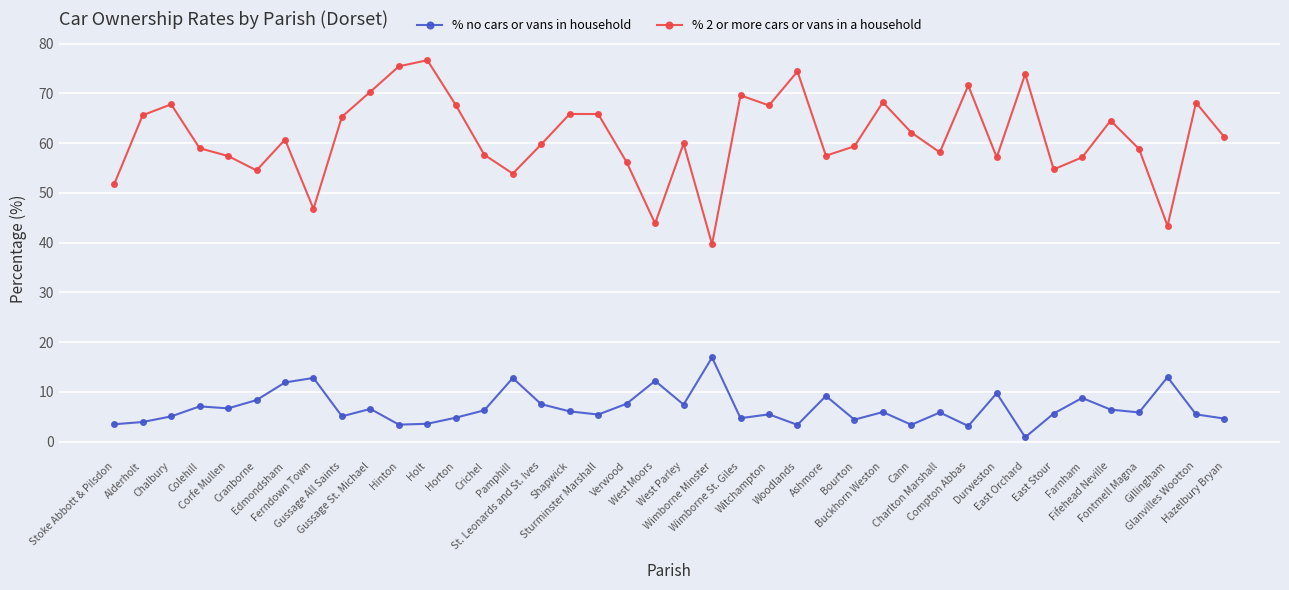

What is the greatest value displayed?

76.7